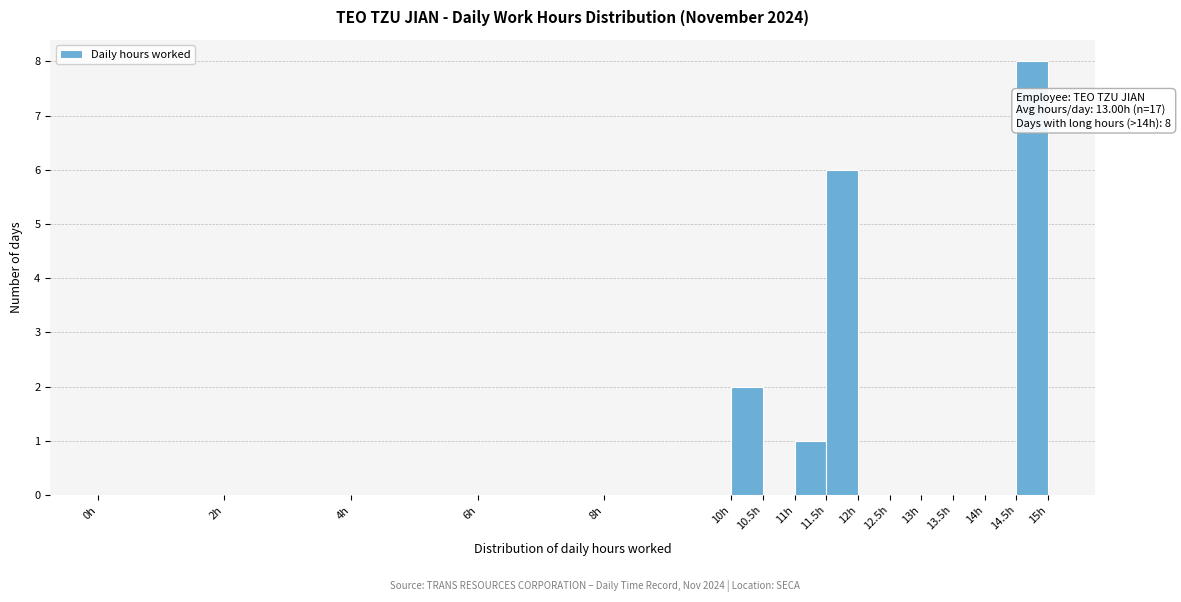

Over which range of the x-axis is the bar tallest?

14.5 to 15.0